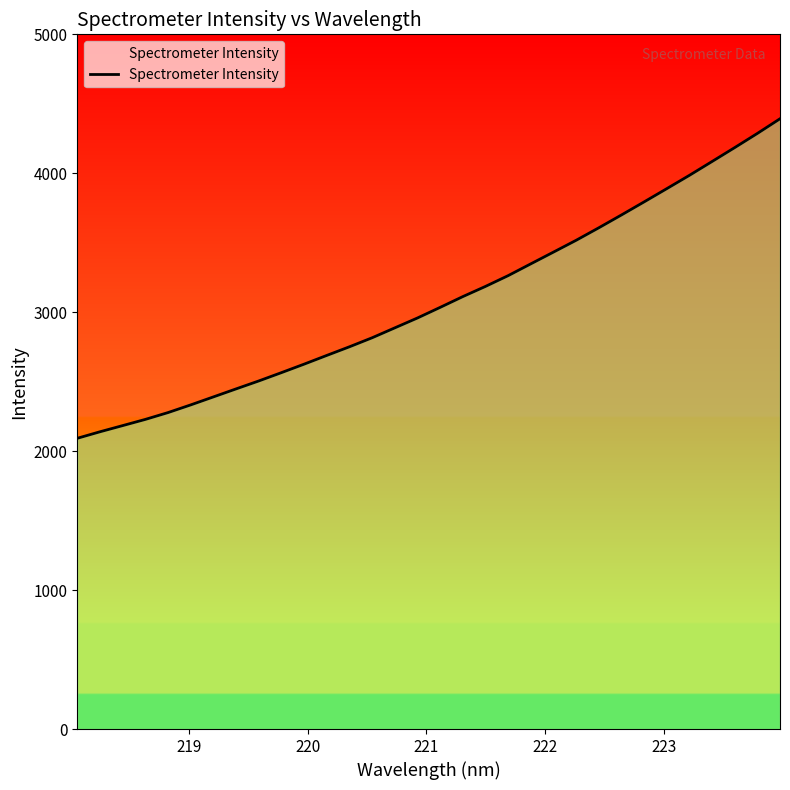

What is the maximum value shown in the chart?

4392.3